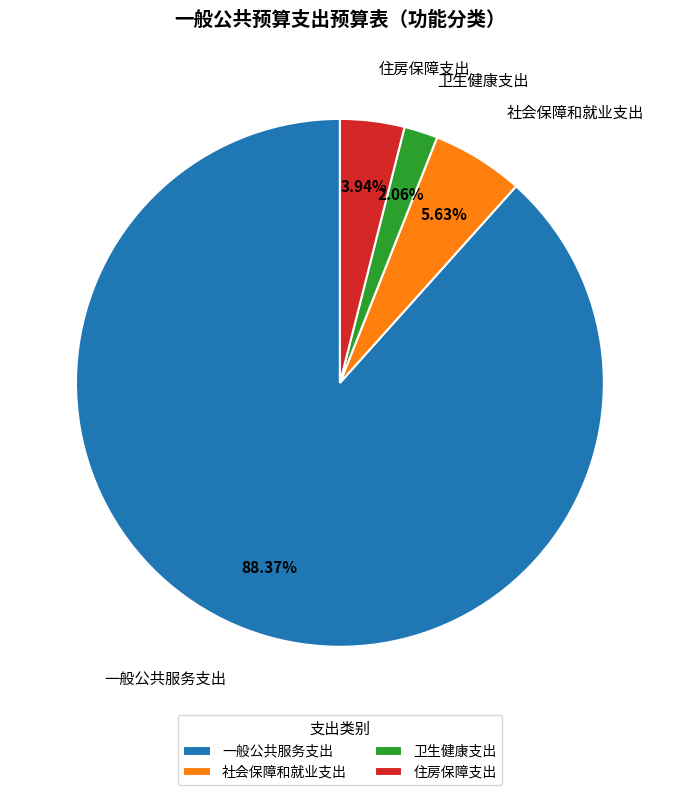

The 社会保障和就业支出 slice represents 14% of the pie. True or false?

False